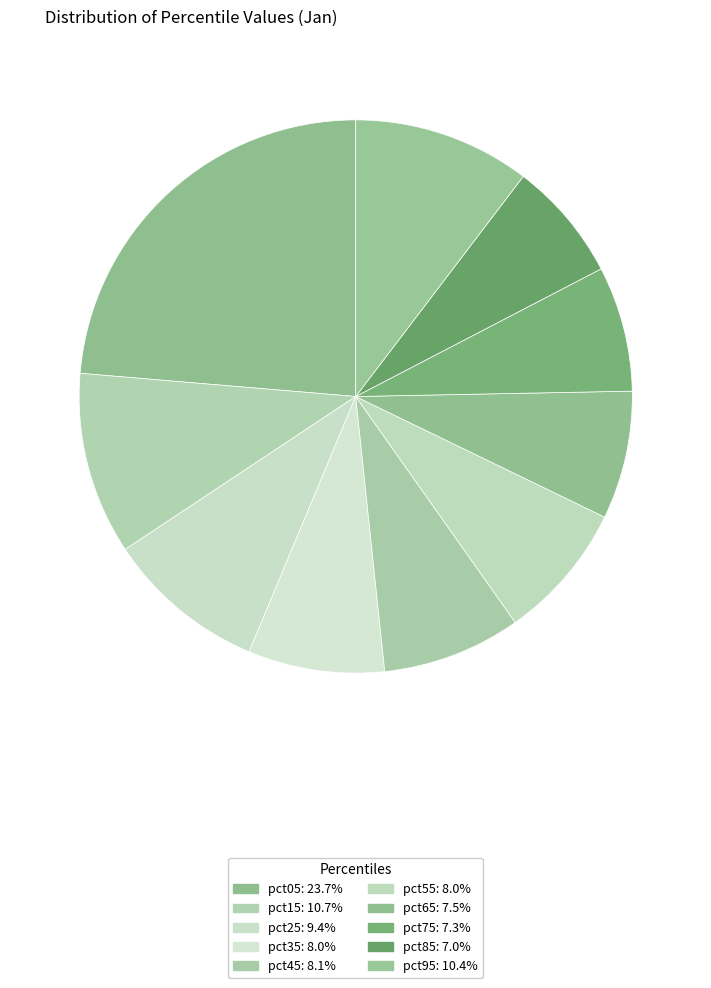

How many slices are in this pie chart?

10